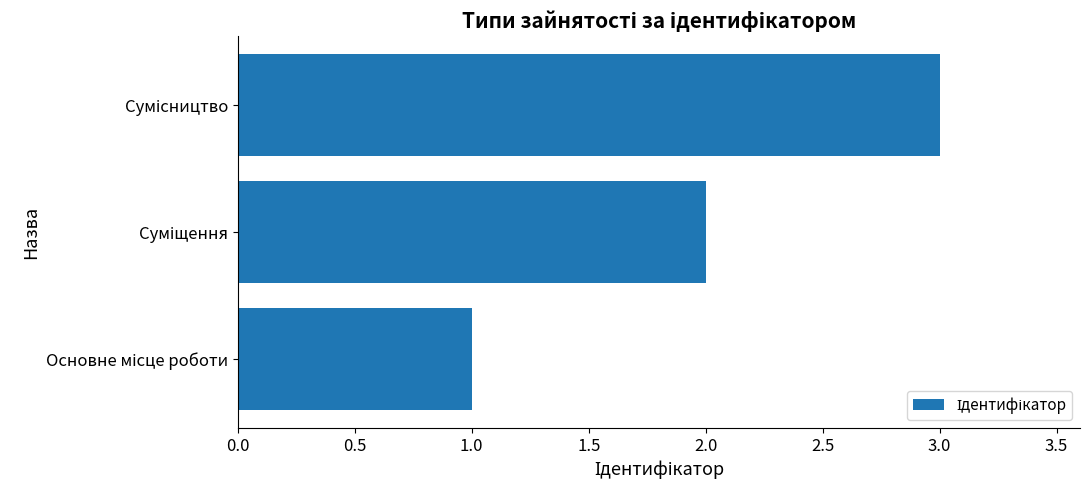

What is the maximum value shown in the chart?

3